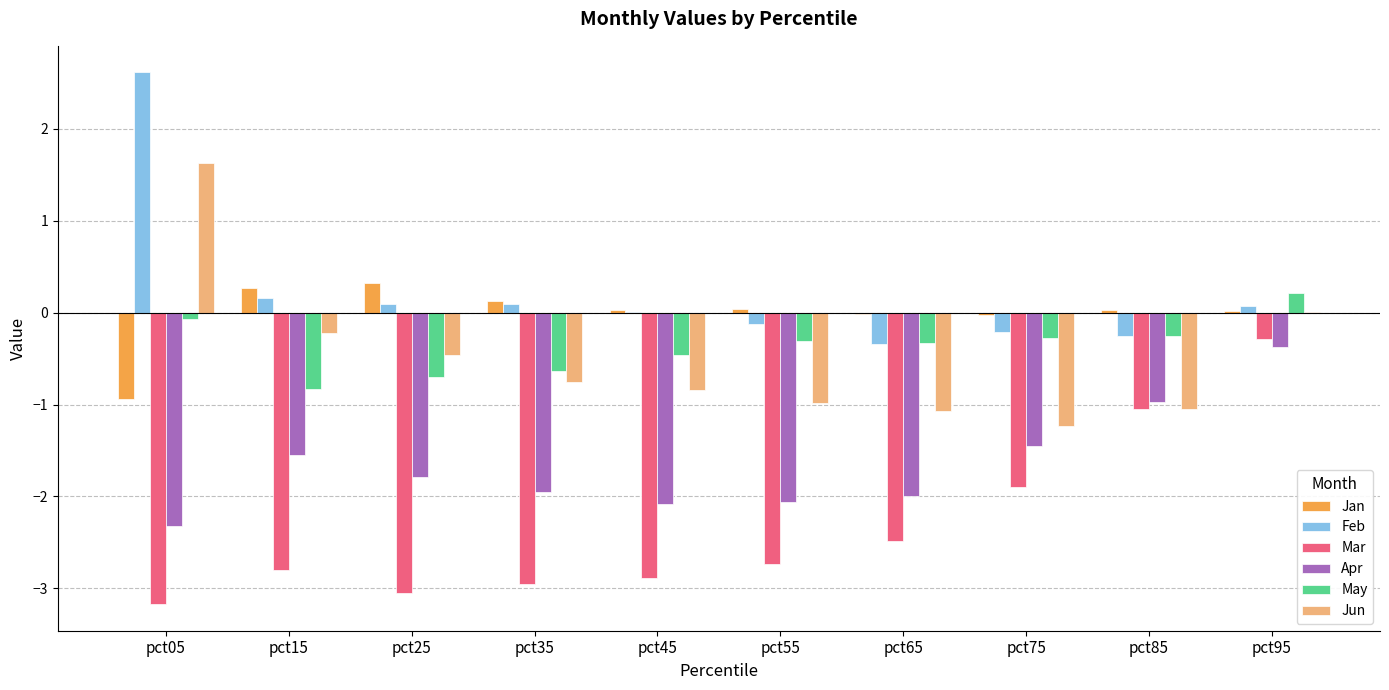

At which category is the sum across all series the highest?

pct95